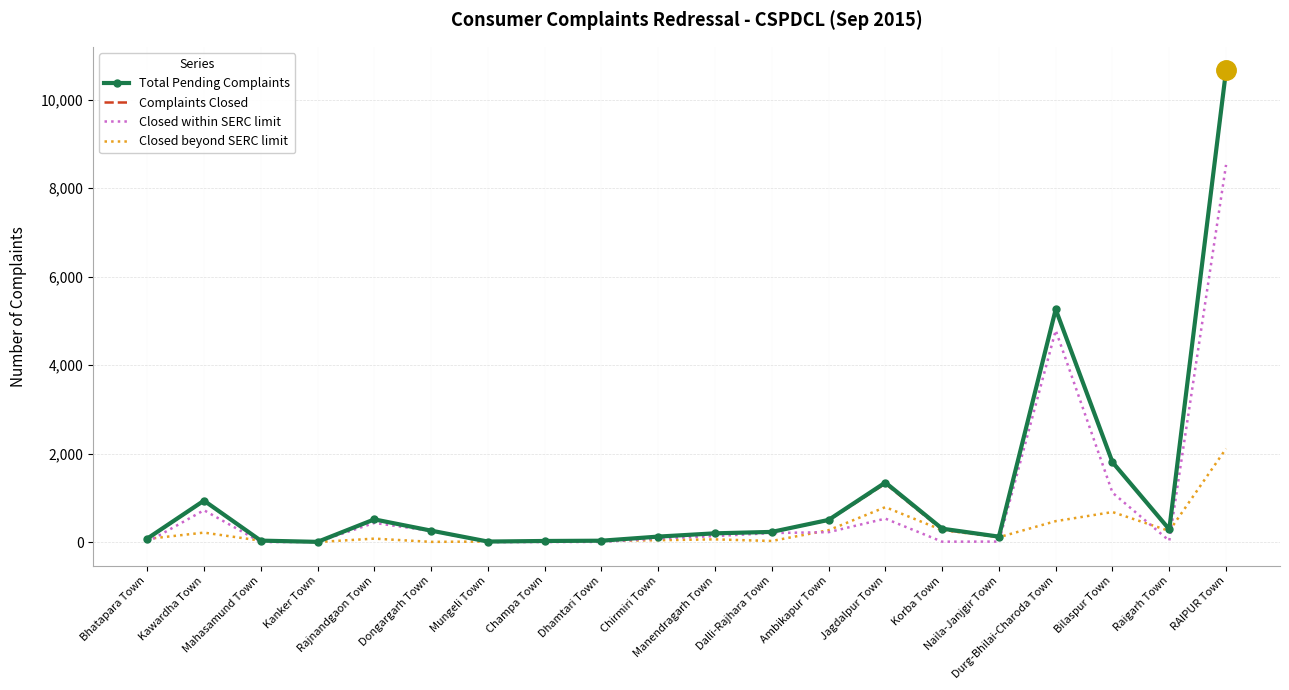

At how many categories does at least one series exceed 1574?

3